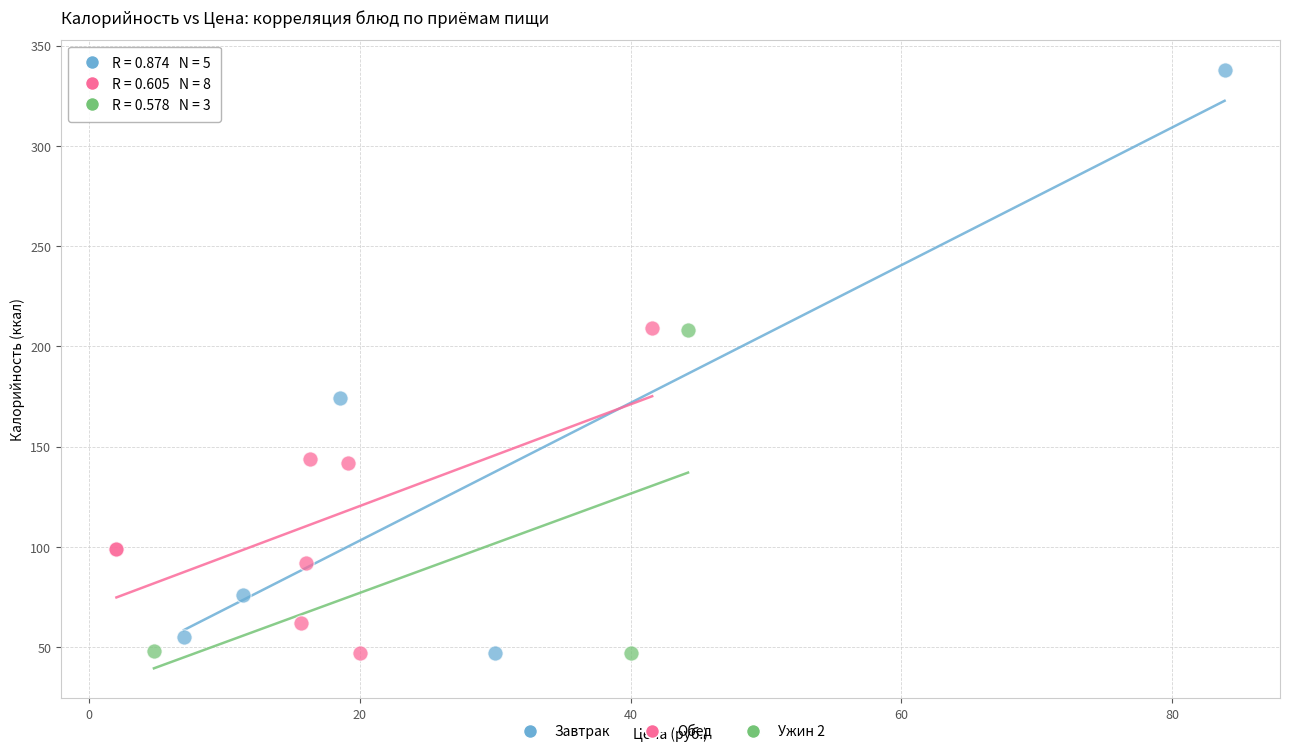

Which series has the largest Y range (max minus min)?

Завтрак